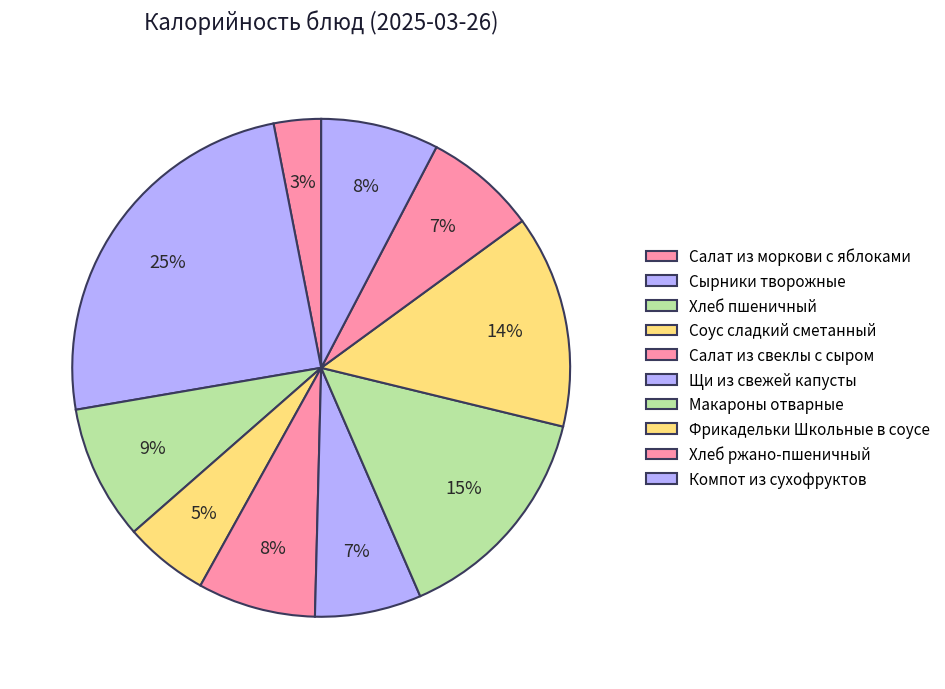

Is it true that Макароны отварные is 15% of the pie?

True